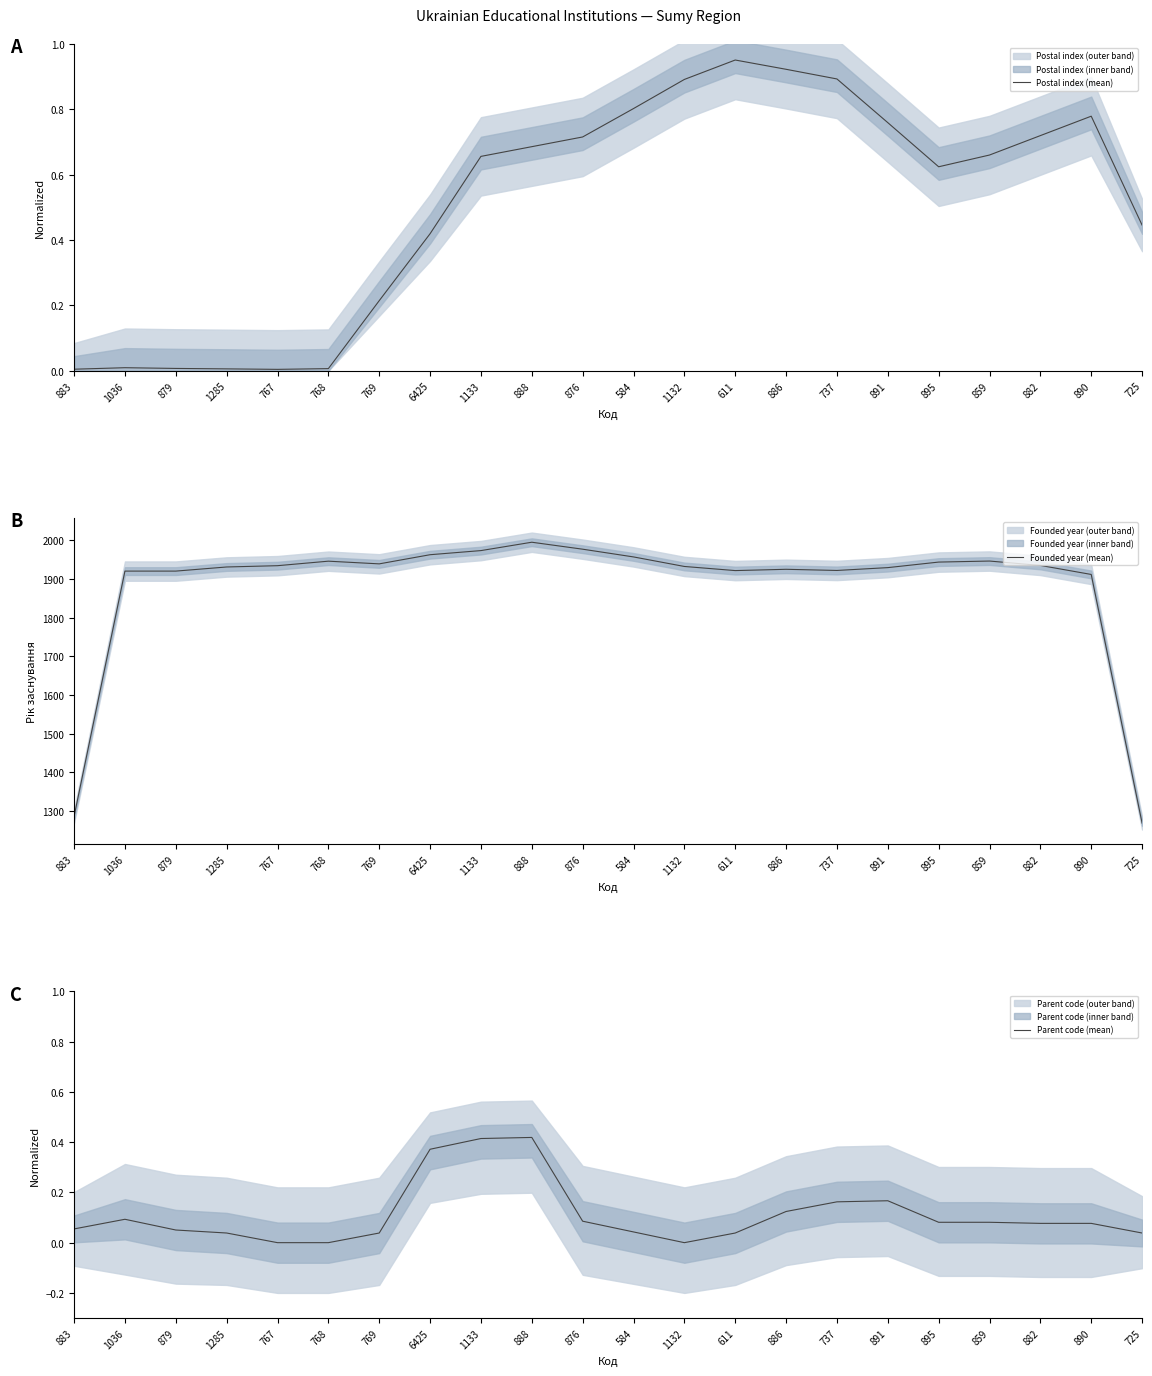

What position from the left is 888?

10